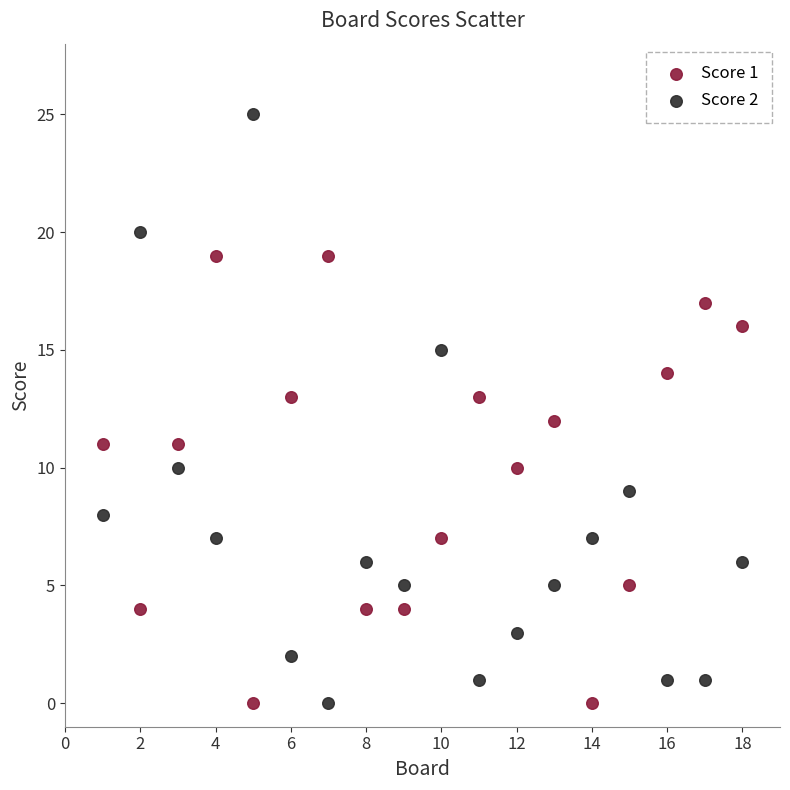

Which series has the widest spread of Y values?

Score 2